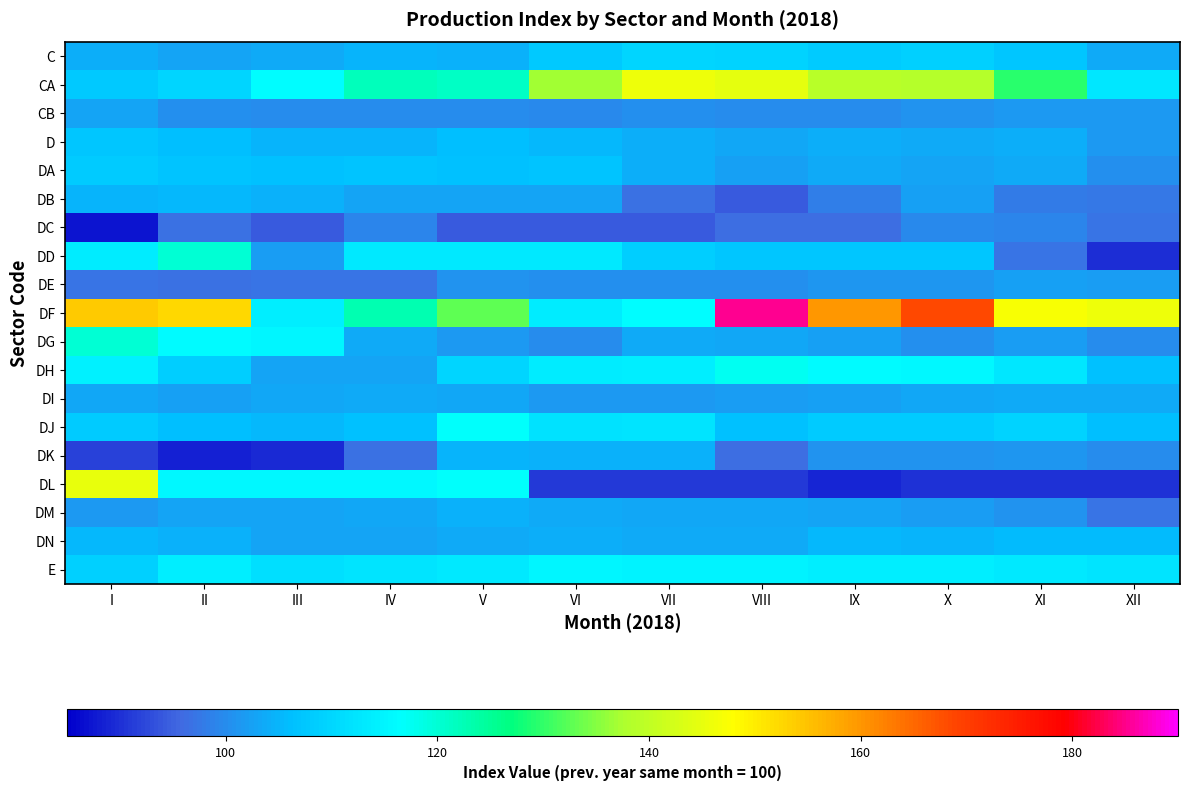

How many categories are shown in the chart?

12